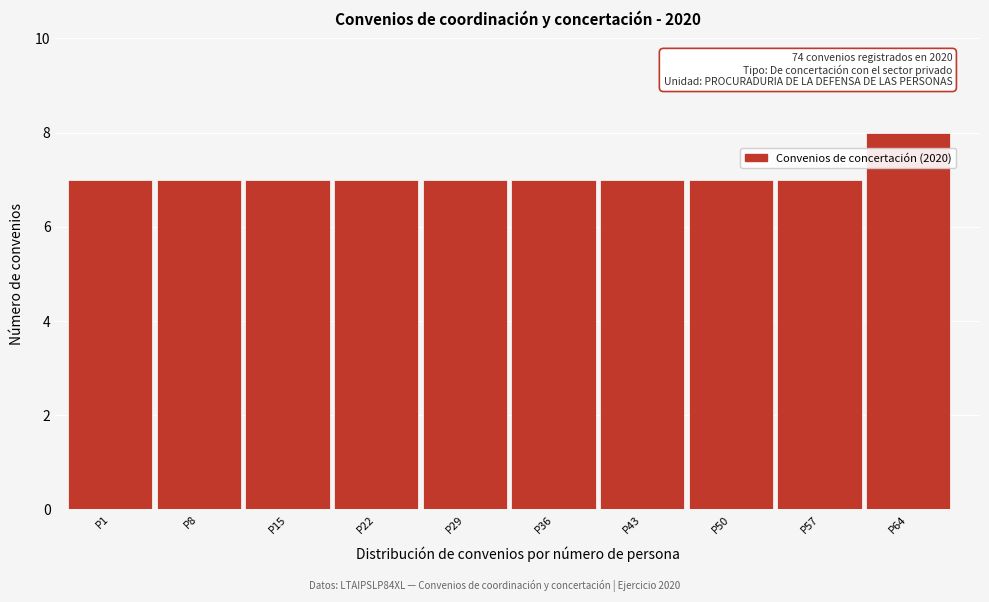

Reading right to left, transcribe all the data shown in this chart.

P64=8	P57=7	P50=7	P43=7	P36=7	P29=7	P22=7	P15=7	P8=7	P1=7